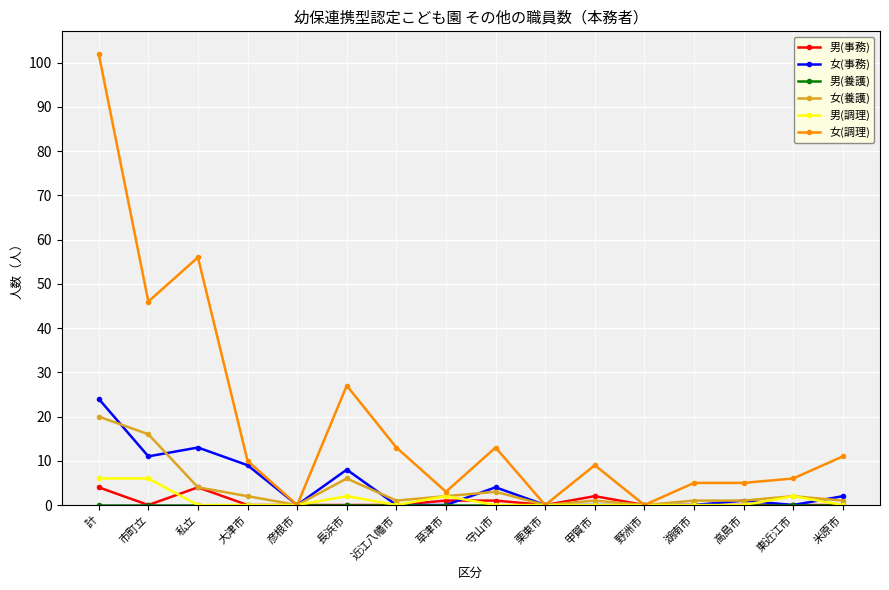

What is the value of the 女(養護) point at the 3rd from the left?

4